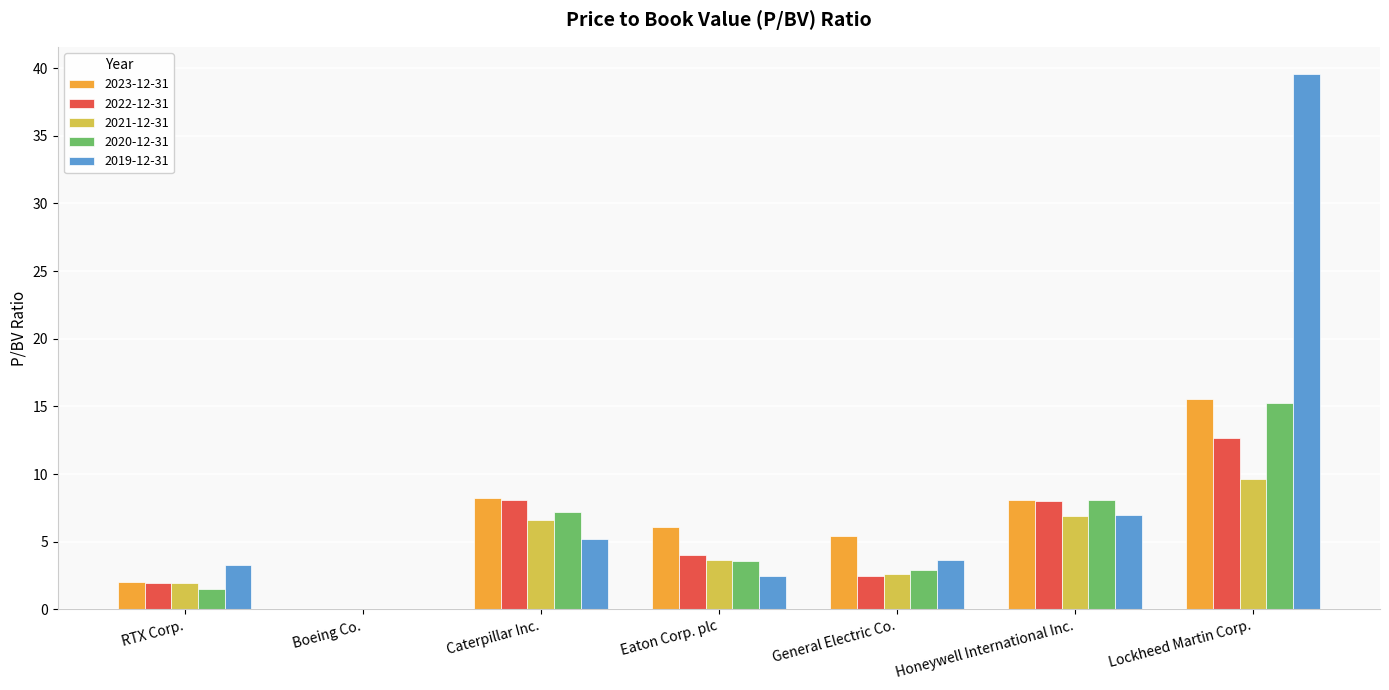

Between Eaton Corp. plc and Honeywell International Inc., which series saw the biggest shift?

2020-12-31